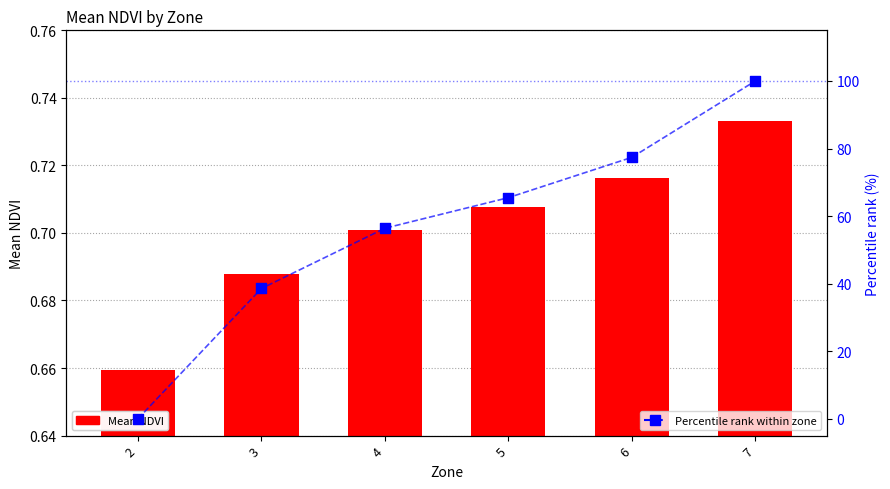

Is the value of Mean NDVI at 4 greater than the value of Percentile rank within zone at 5?

No